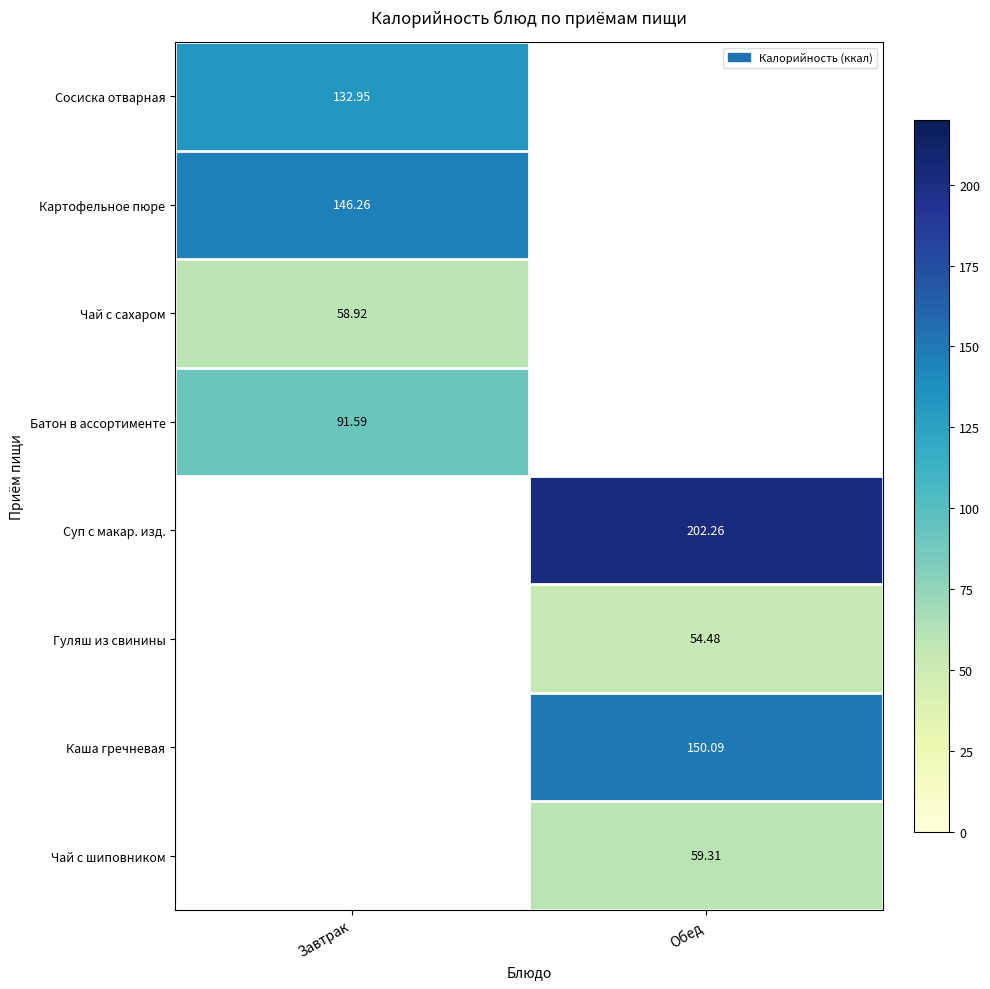

Read the Чай с шиповником value at Обед.

59.3